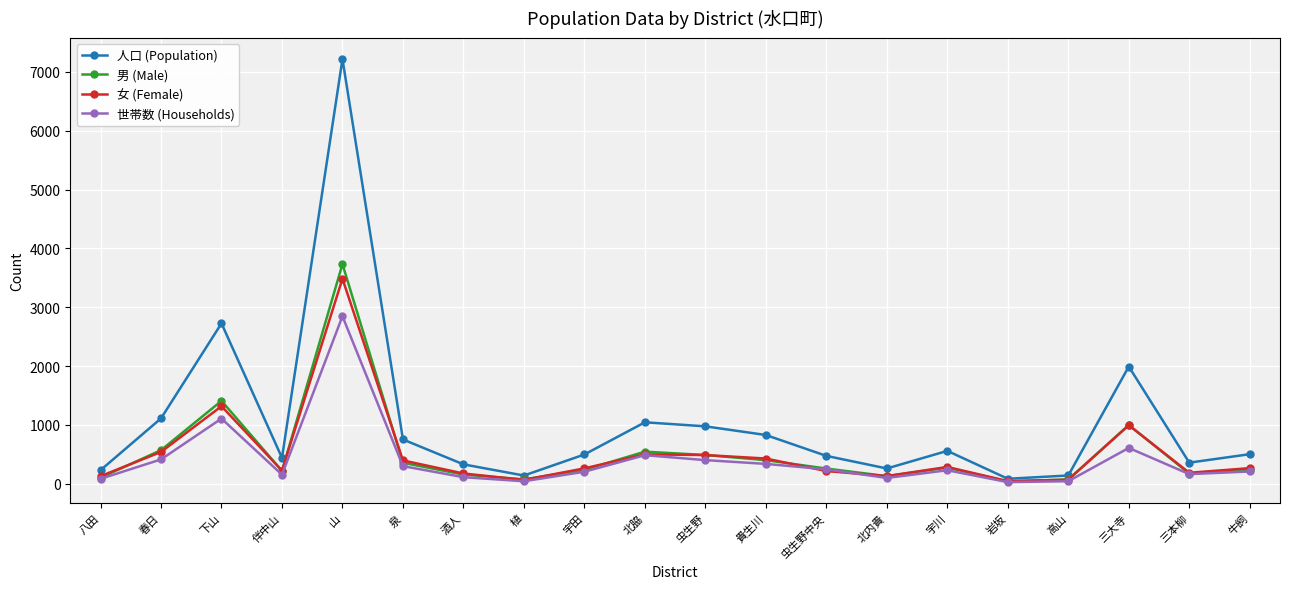

At which category does 男 (Male) reach its first local valley?

伴中山